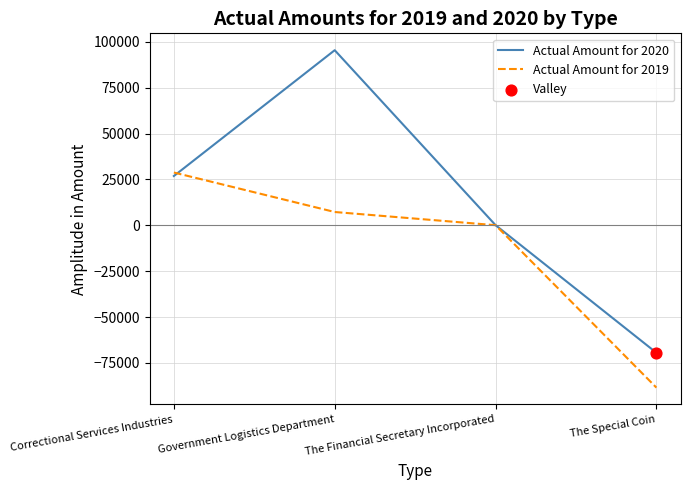

What is the spread (max minus min) of values at Government Logistics Department?

88189